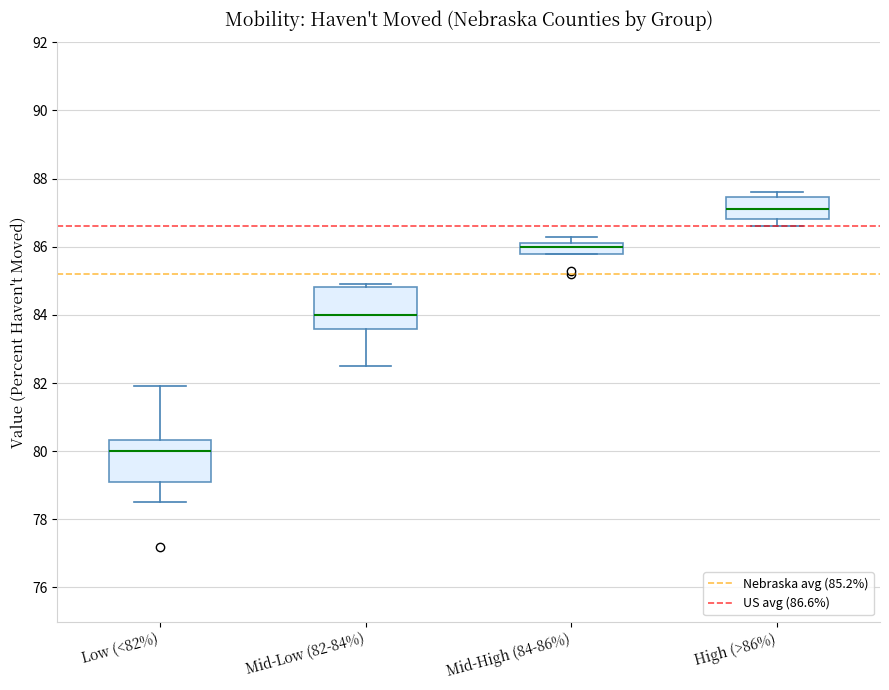

Where does the upper whisker of the box for Low (<82%) end on the y-axis? The values are not printed on the chart, so give them approximately, as read against the axis.

82.0